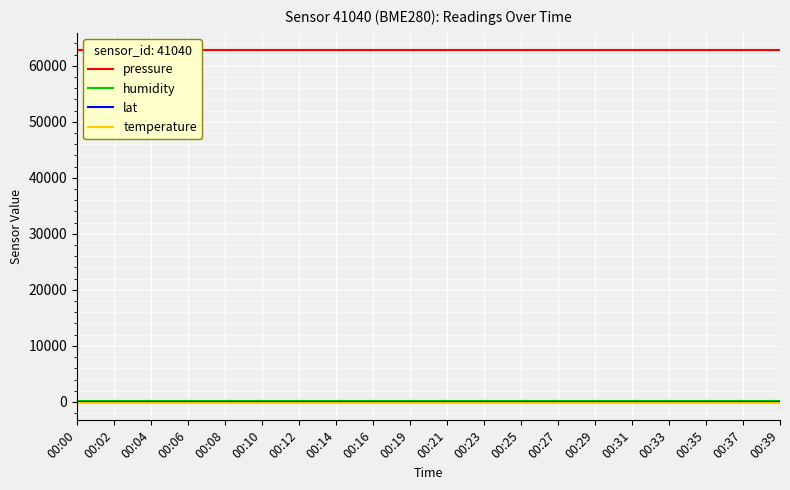

The value of humidity at 00:35 is 24.4. True or false?

False